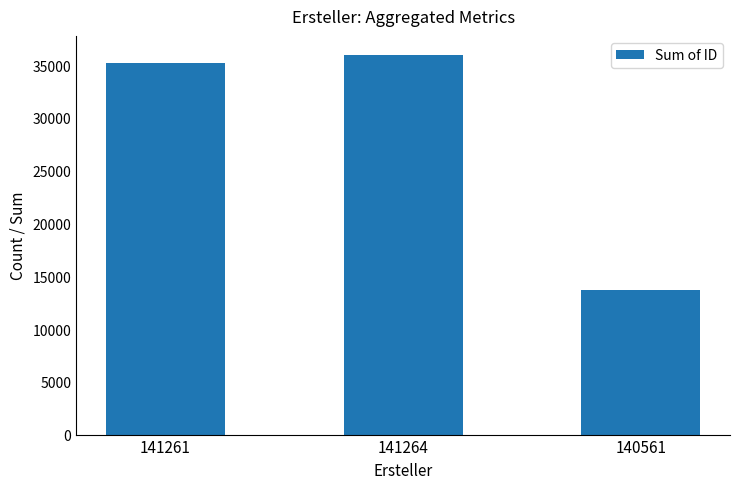

What is the label of the 3rd bar from the right?

141261